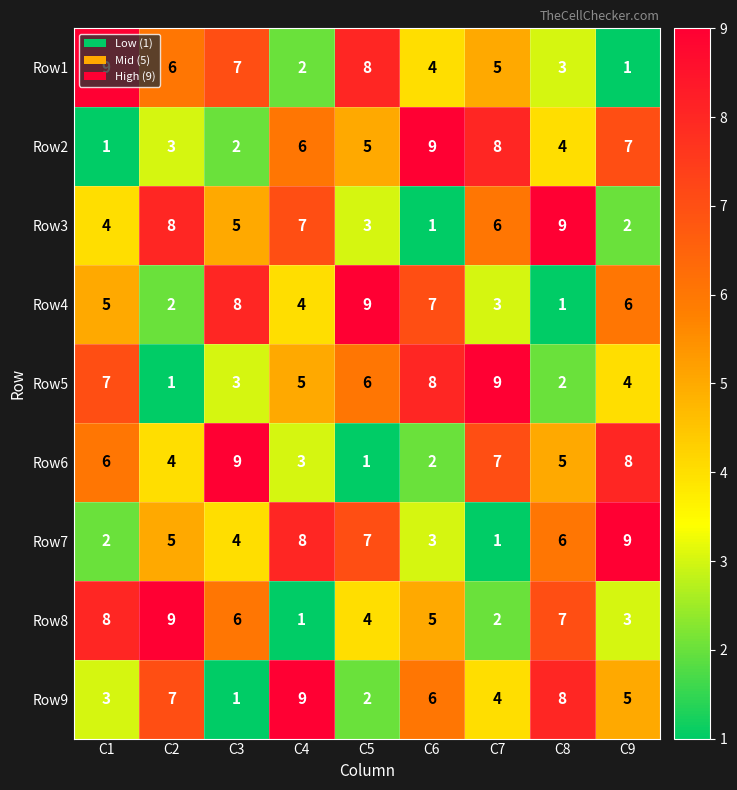

At how many categories does at least one series exceed 1?

9